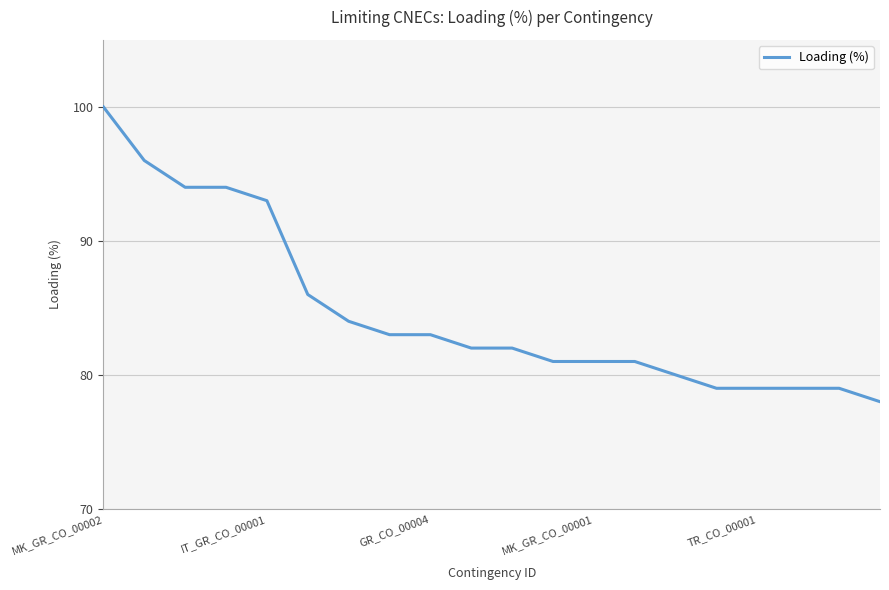

What is the smallest value displayed?

78